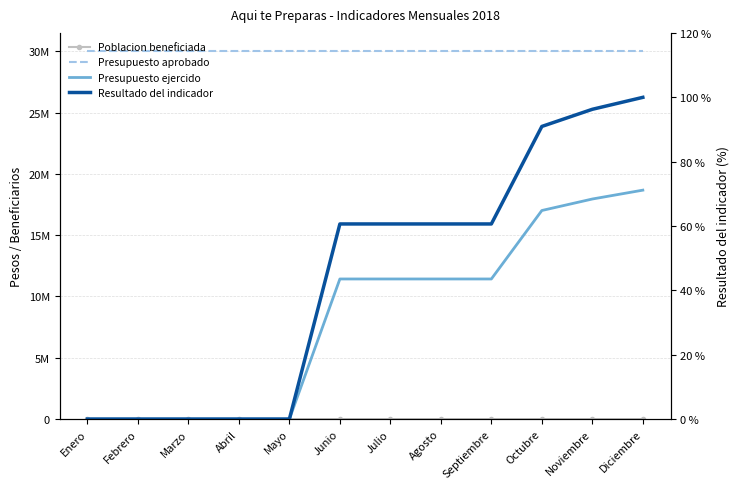

Which series has the widest spread of values?

Presupuesto ejercido